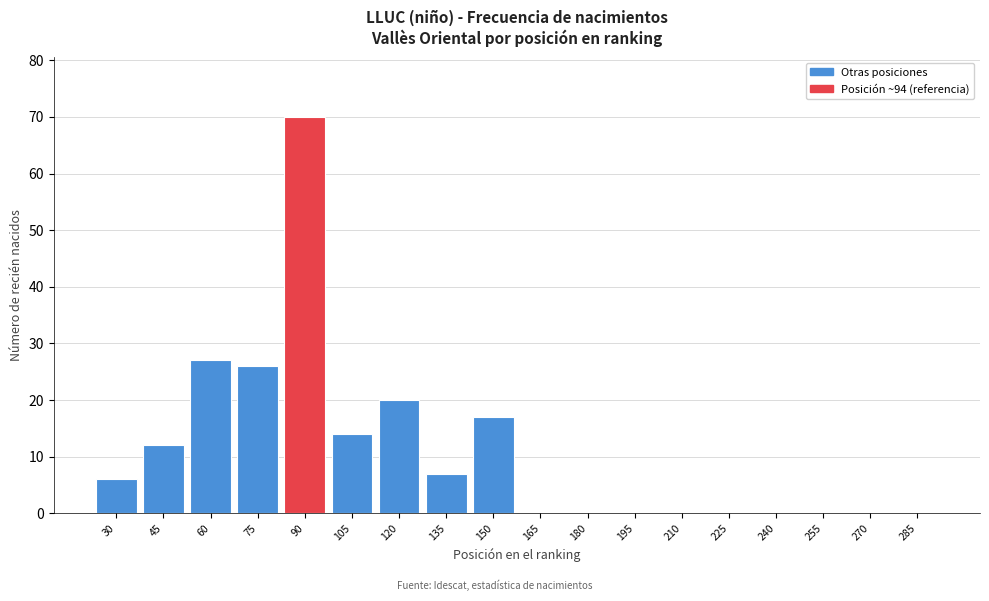

Reading left to right, transcribe all the data shown in this chart.

30=6	45=12	60=27	75=26	90=70	105=14	120=20	135=7	150=17	165=0	180=0	195=0	210=0	225=0	240=0	255=0	270=0	285=0